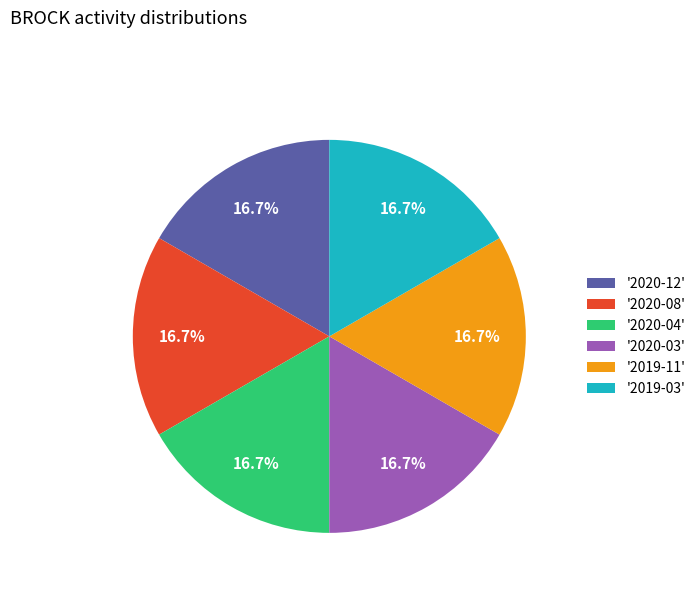

Combined, what portion of the pie is '2019-11' and '2020-03'?

33.3%